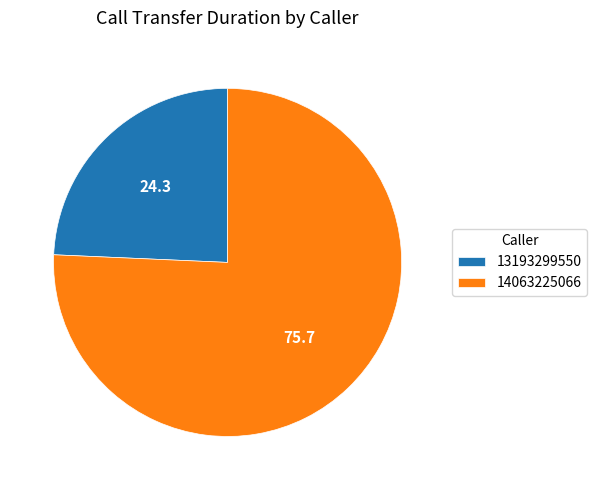

Rank the categories by value from lowest to highest.

13193299550, 14063225066